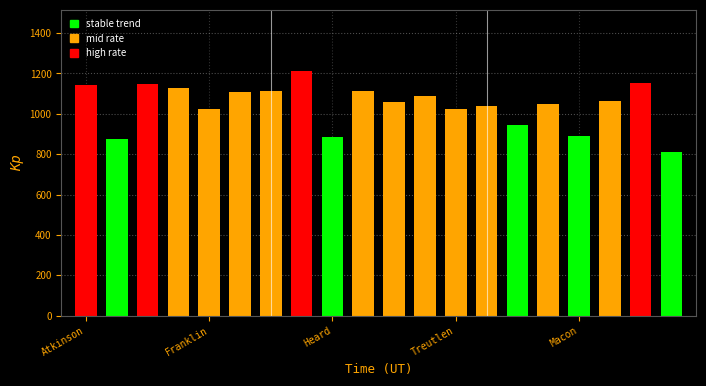

How many data points are above 1063?

10